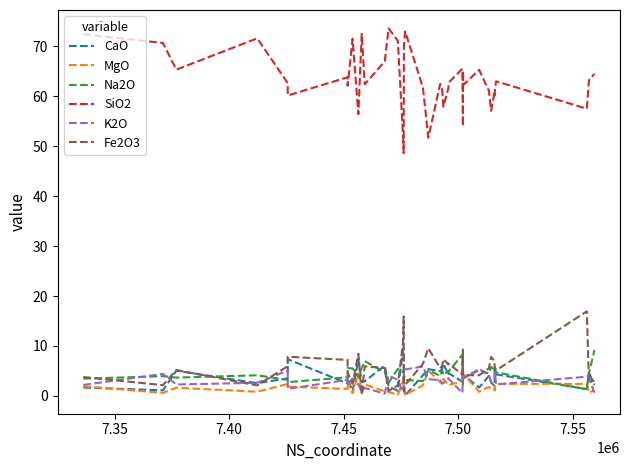

What are all the series names shown in the legend?

CaO, MgO, Na2O, SiO2, K2O, Fe2O3